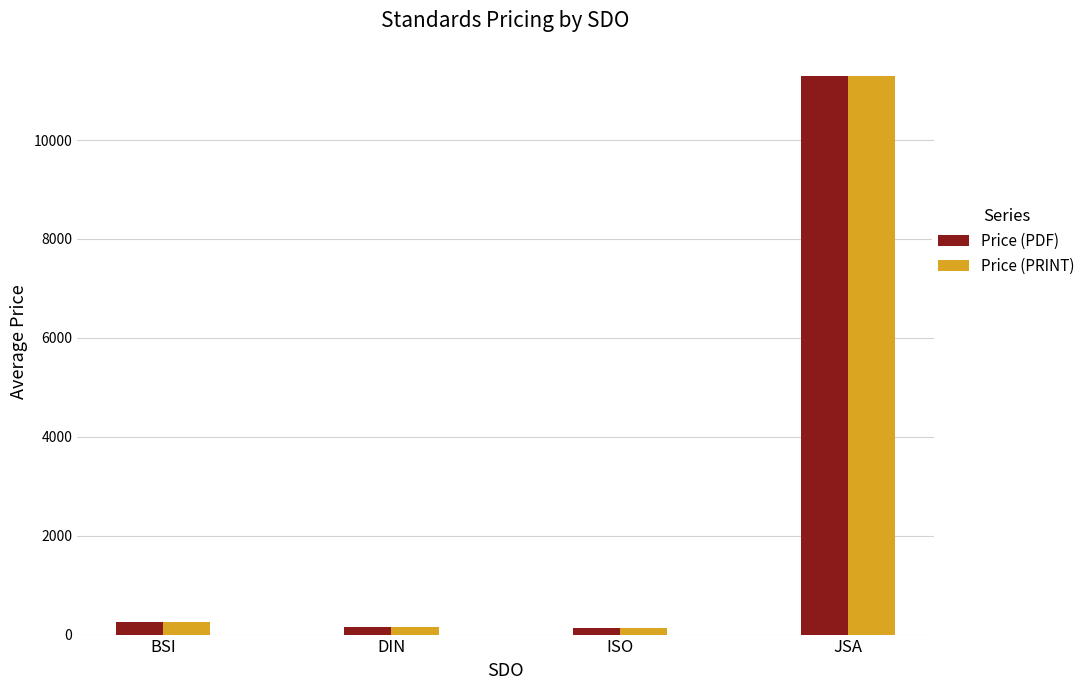

What are all the series names shown in the legend?

Price (PDF), Price (PRINT)